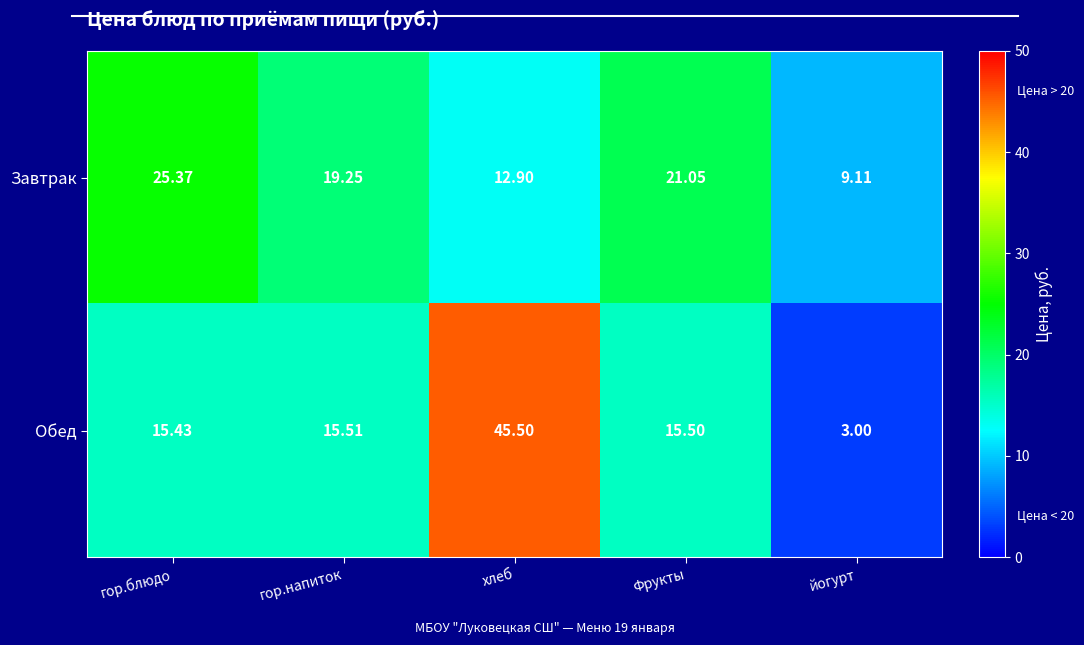

Rank the series by their maximum value, from highest to lowest.

Обед, Завтрак